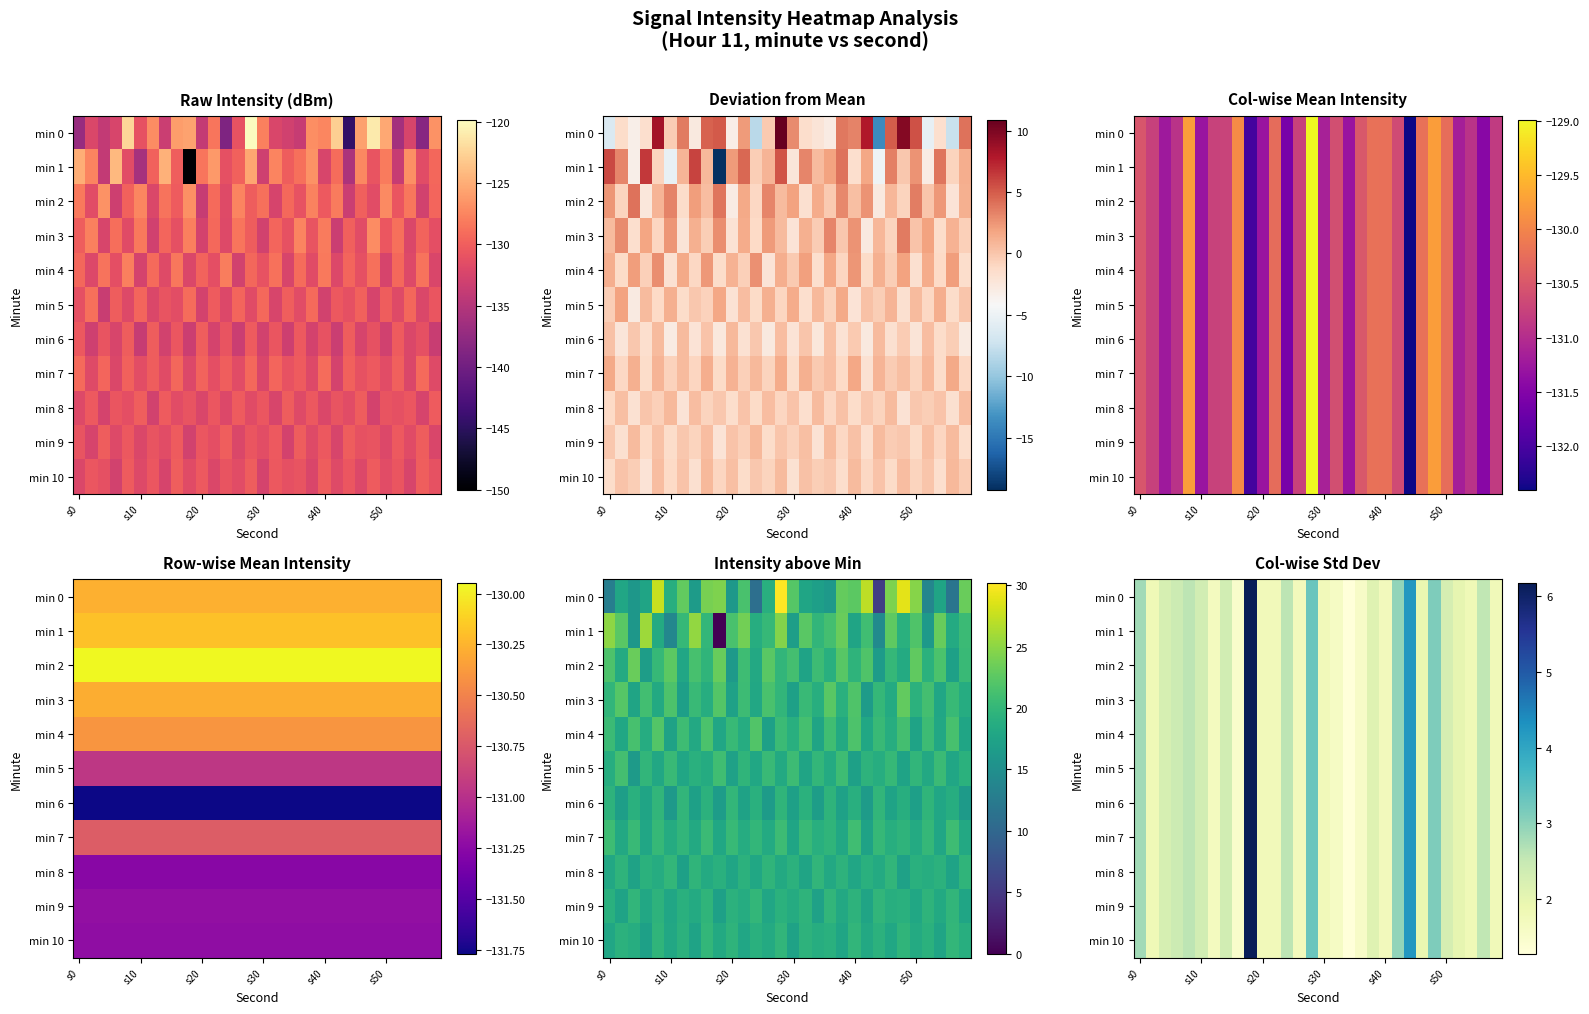

How many series are shown in this chart?

11